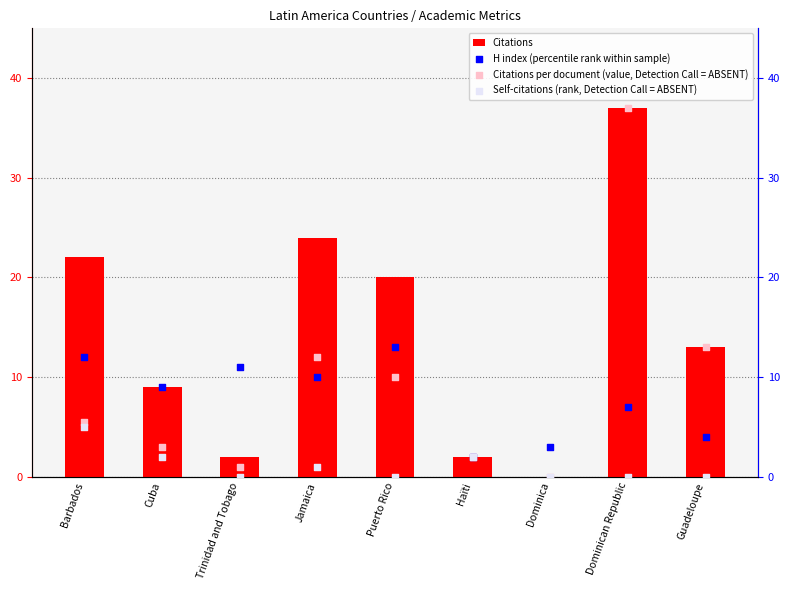

Is the value of Citations at Cuba greater than the value of Self-citations (rank, Detection Call = ABSENT) at Guadeloupe?

Yes